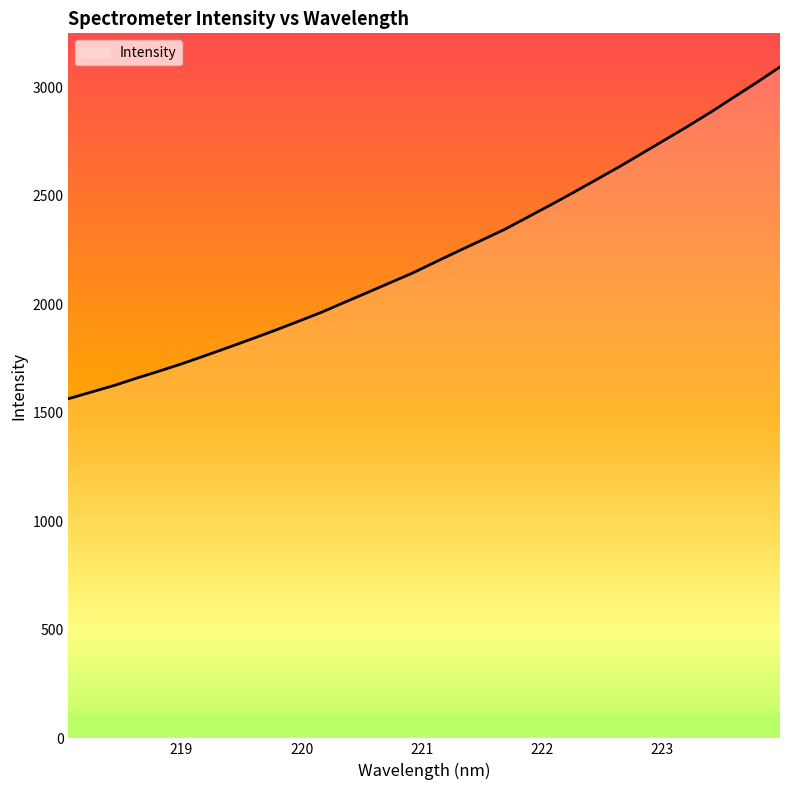

What is the difference between the maximum and minimum values?

1529.3